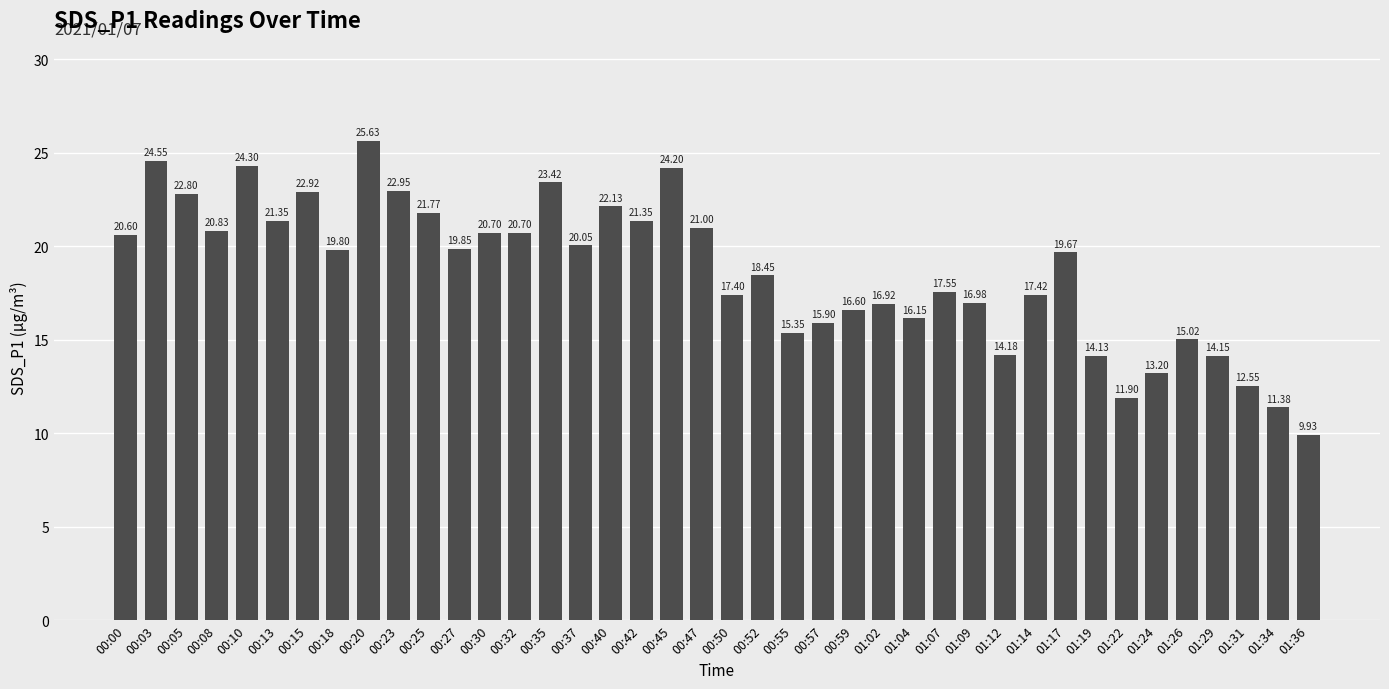

What is the difference between the maximum and minimum values?

15.7